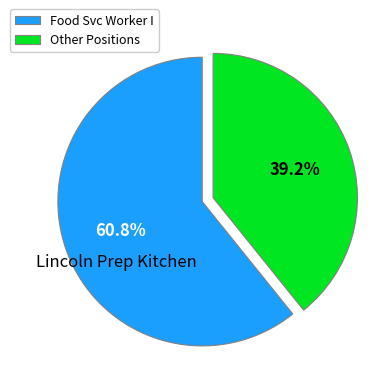

Which slice is the largest?

Food Svc Worker I